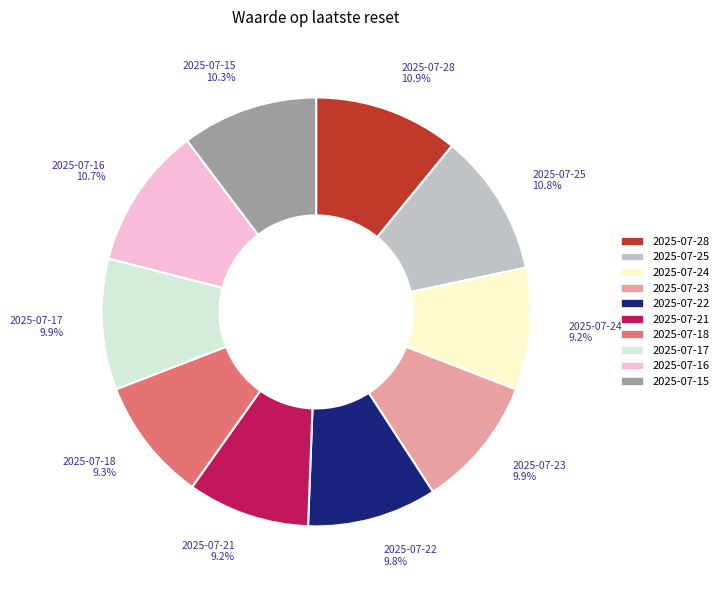

To the nearest percent, what is the difference between the largest and smallest slice percentages?

2%